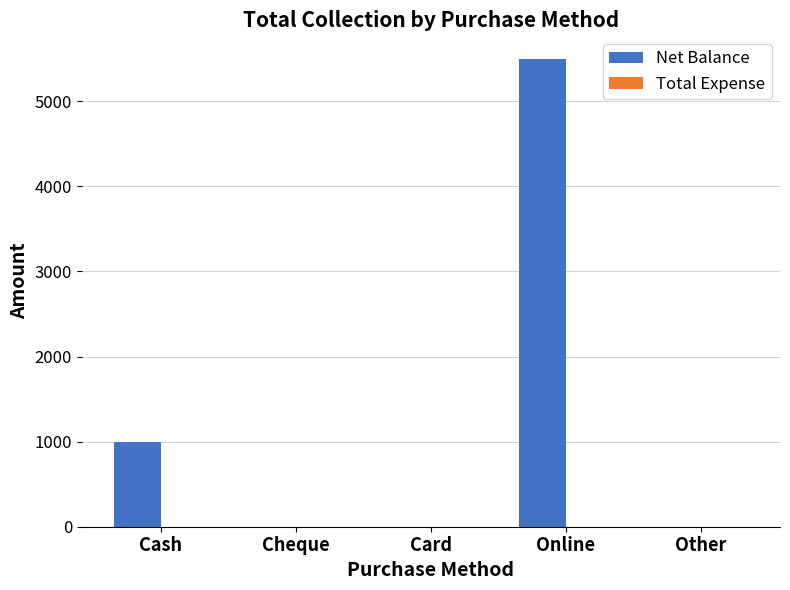

What is the maximum value shown in the chart?

5500